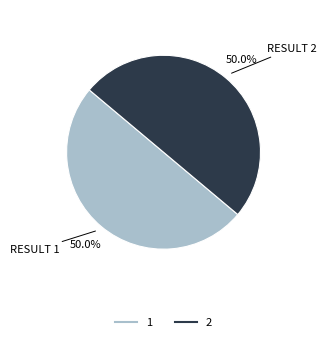

Approximately how many times larger is the value at 2 compared to 1?

1.0